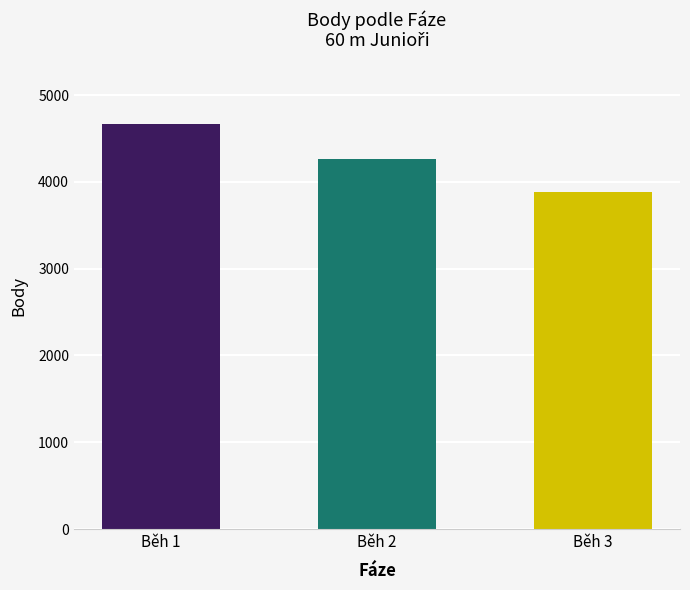

Read the value at Běh 2.

4262